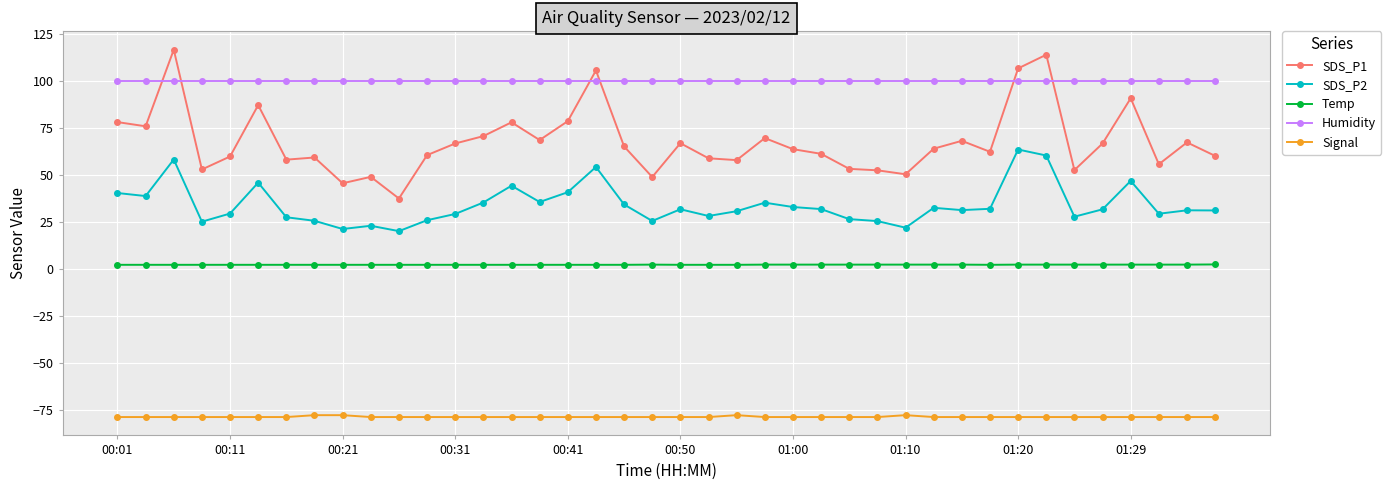

Rank the series by their maximum value, from highest to lowest.

SDS_P1, Humidity, SDS_P2, Temp, Signal